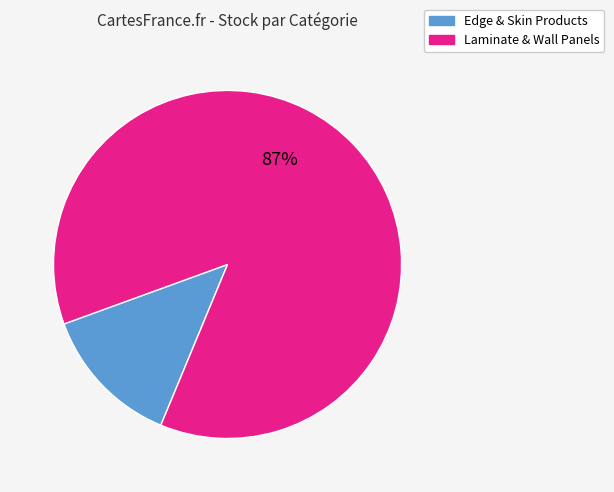

To the nearest percent, what is the average slice percentage?

50%